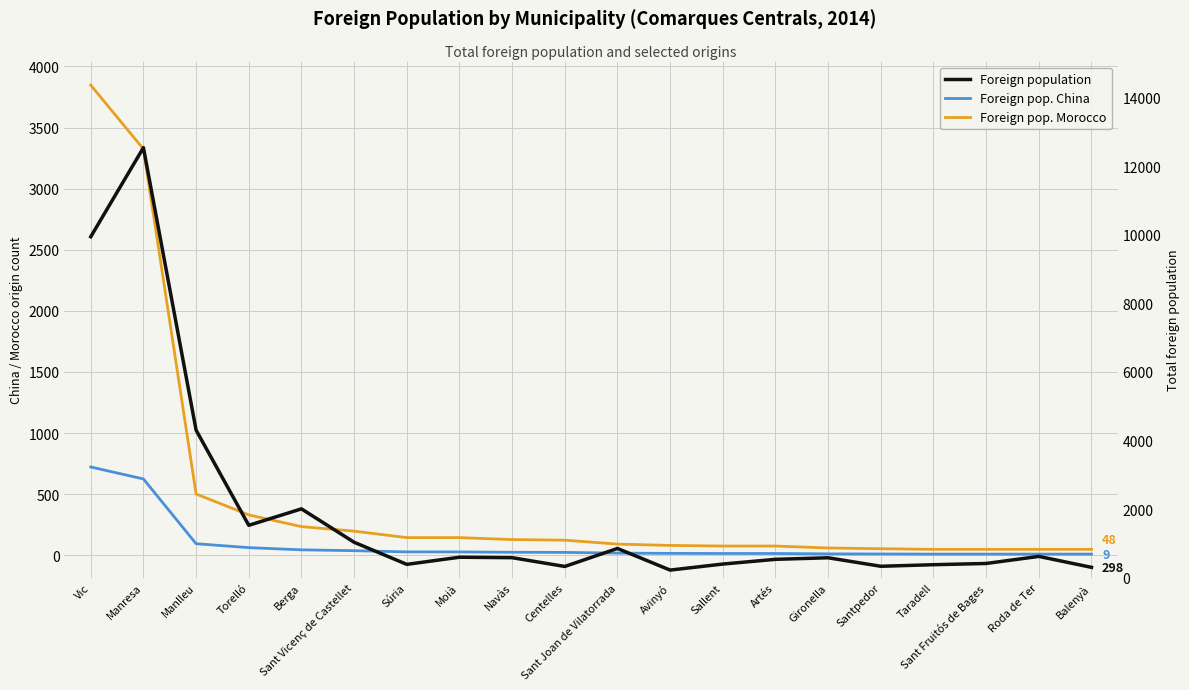

What is the maximum value for Foreign pop. Morocco?

3847